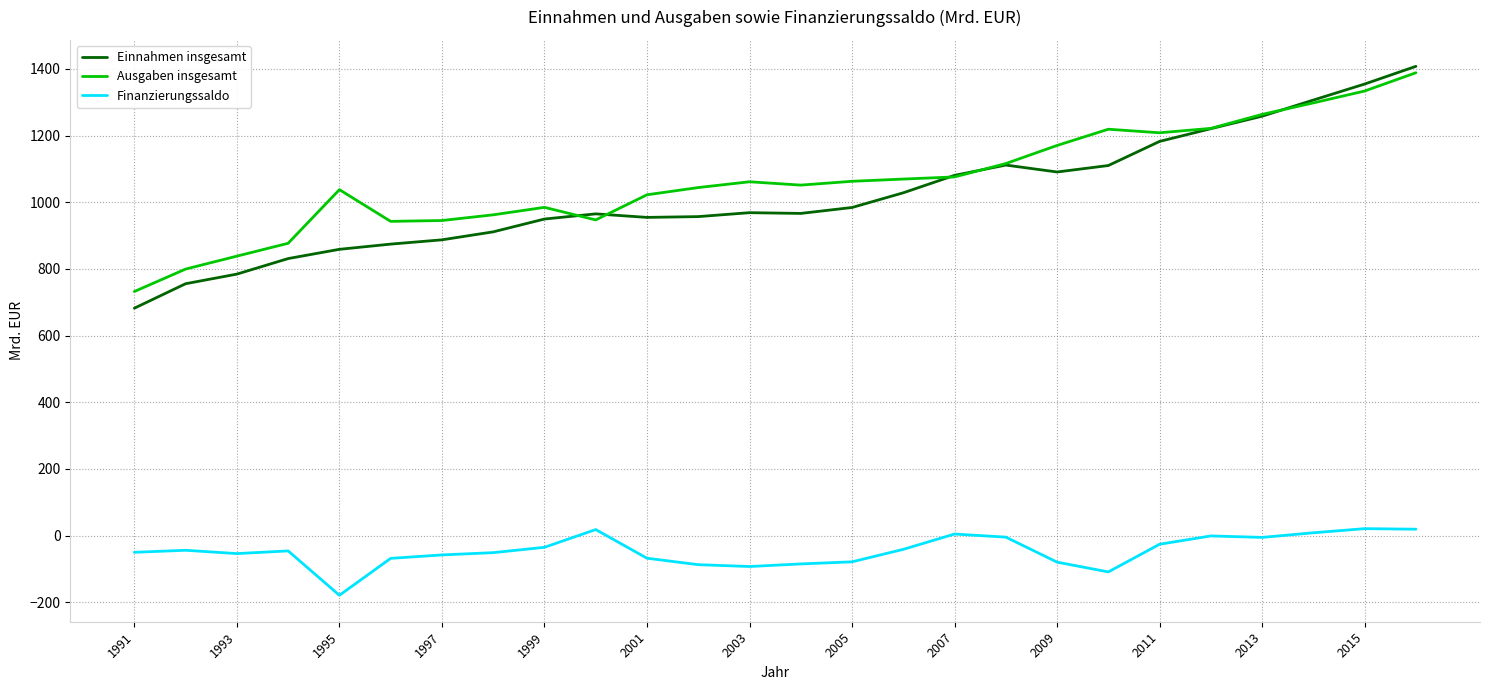

Which series has the largest range (max minus min)?

Einnahmen insgesamt